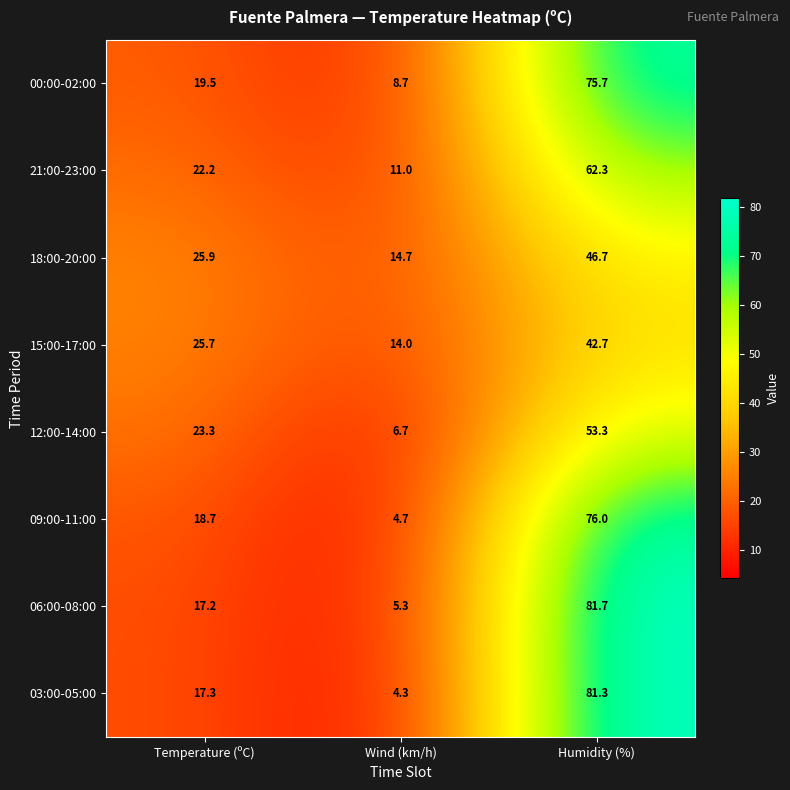

Rank the categories by 06:00-08:00 value from lowest to highest.

Wind (km/h), Temperature (ºC), Humidity (%)